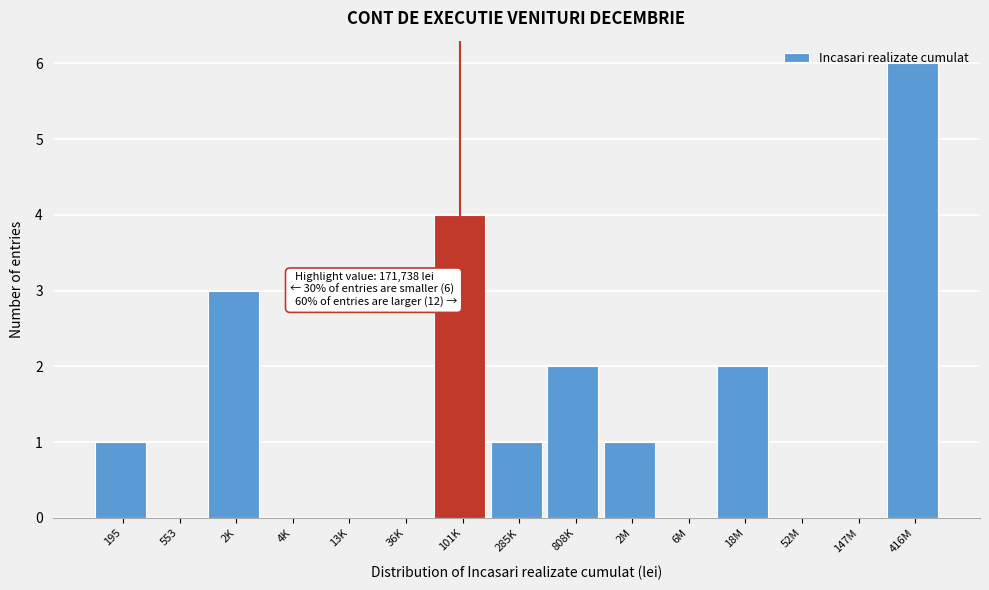

What is the change in value from 36K to 101K?

+4